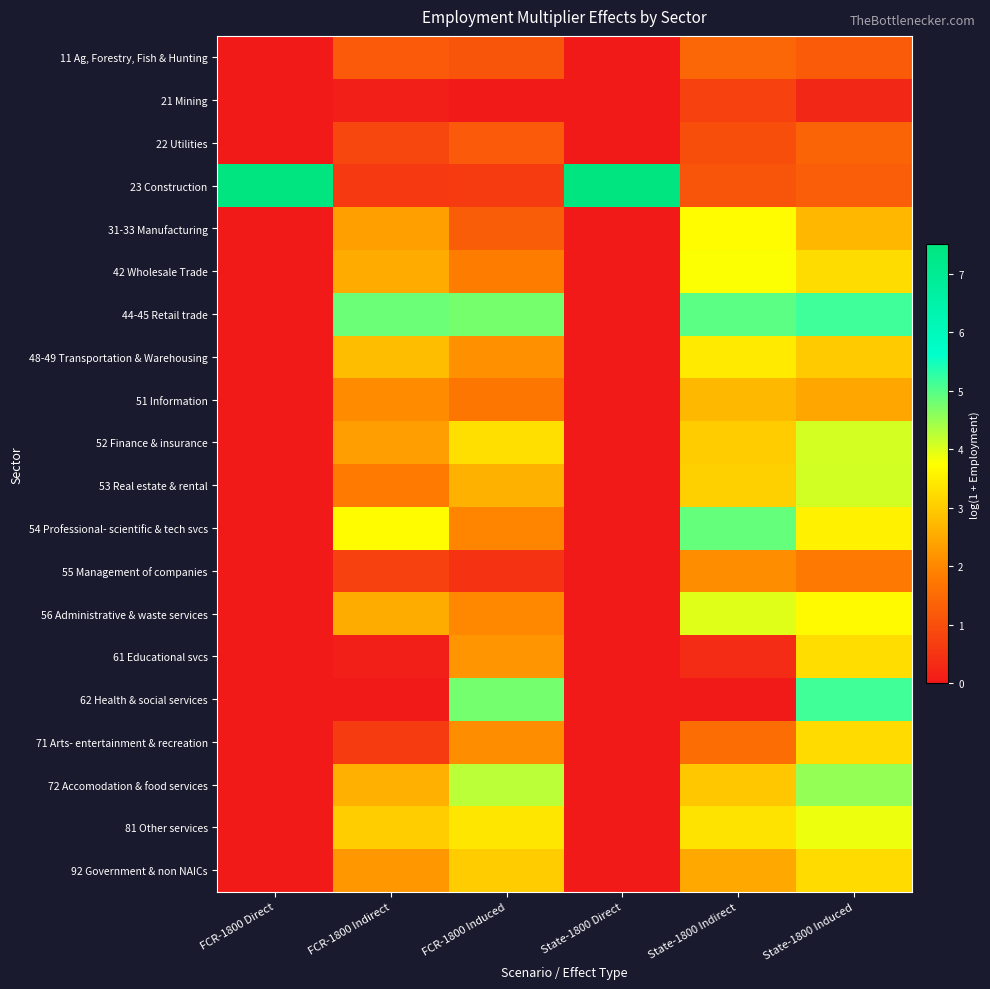

At FCR-1800 Induced, list the series in order from smallest to largest.

21 Mining, 55 Management of companies, 23 Construction, 11 Ag, Forestry, Fish & Hunting, 22 Utilities, 31-33 Manufacturing, 51 Information, 42 Wholesale Trade, 54 Professional- scientific & tech svcs, 56 Administrative & waste services, 71 Arts- entertainment & recreation, 48-49 Transportation & Warehousing, 61 Educational svcs, 53 Real estate & rental, 92 Government & non NAICs, 52 Finance & insurance, 81 Other services, 72 Accomodation & food services, 44-45 Retail trade, 62 Health & social services